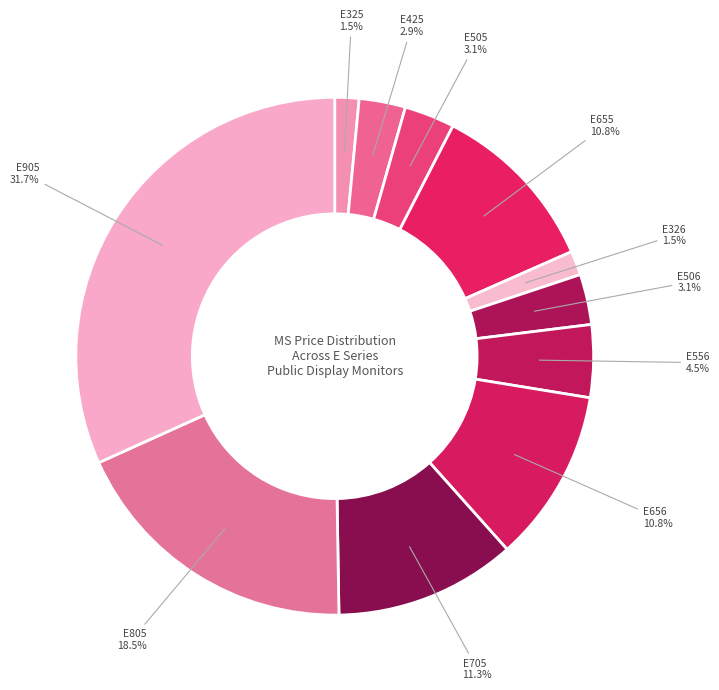

What is the largest slice in the pie chart?

E905